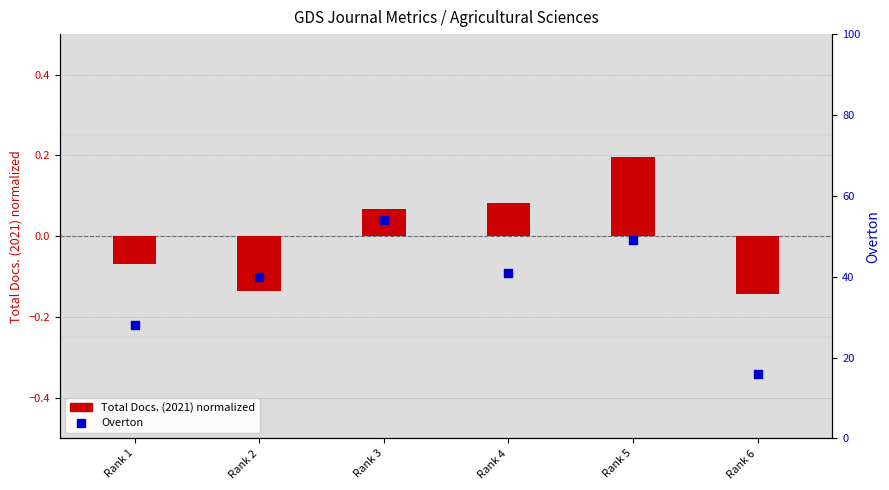

What are all the series names shown in the legend?

Total Docs. (2021) normalized, Overton